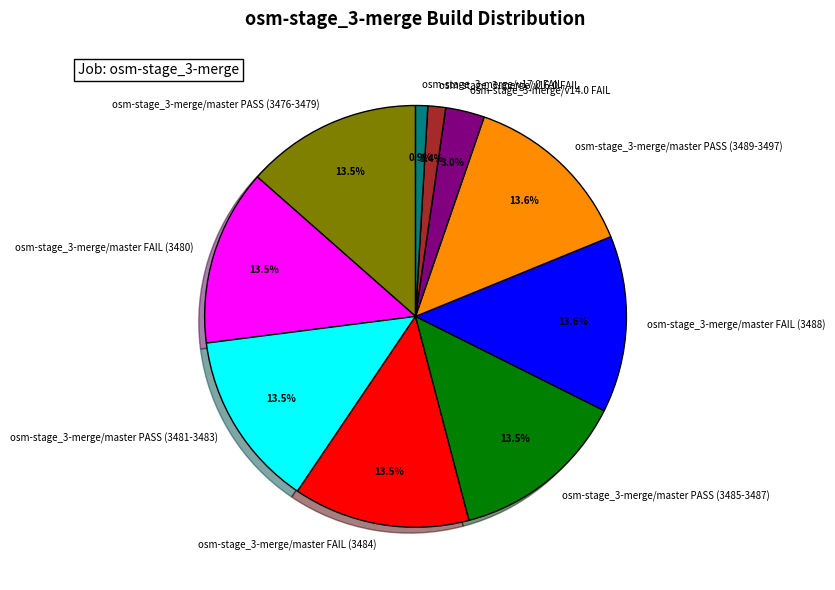

Does any single category account for the majority?

No